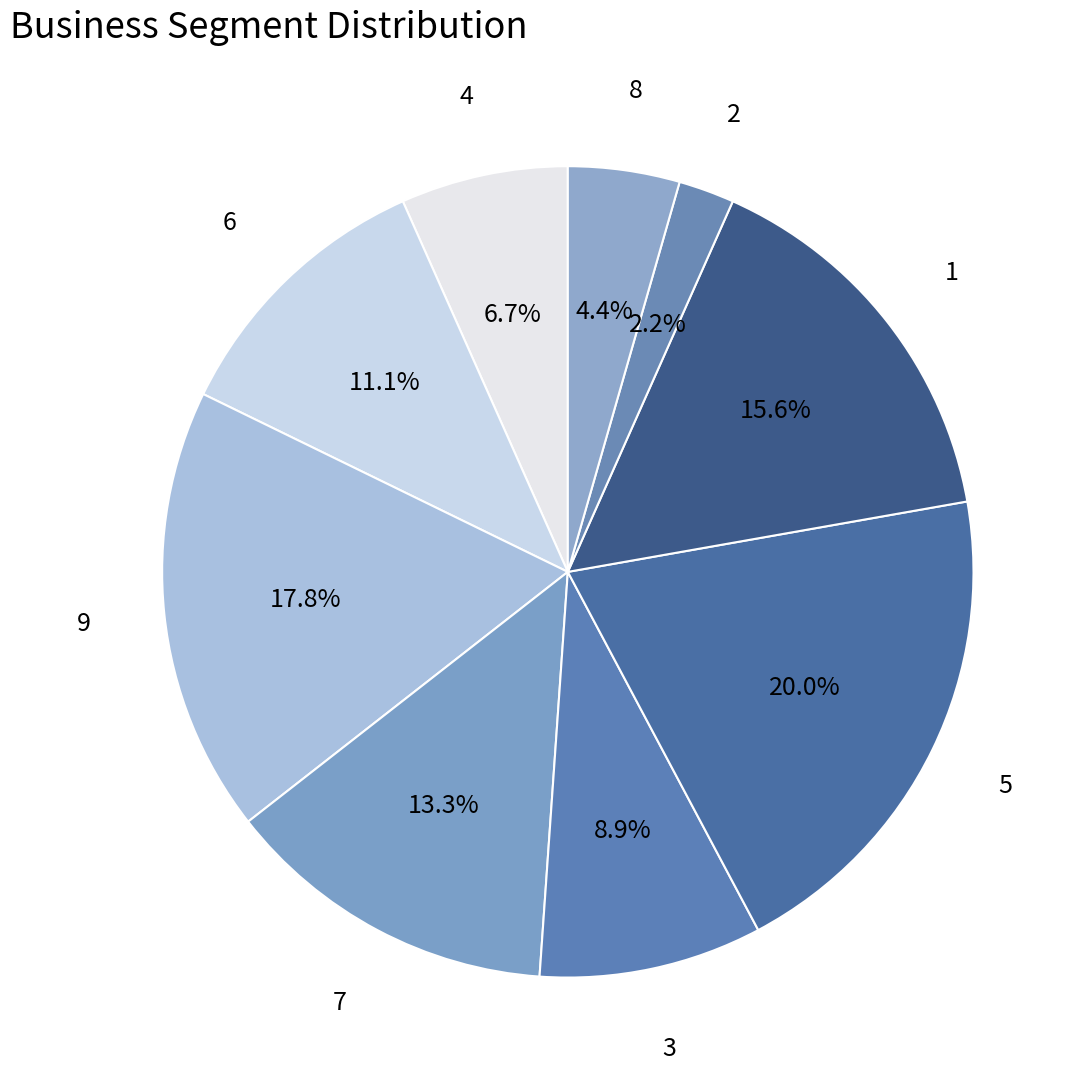

How many slices are in this pie chart?

9